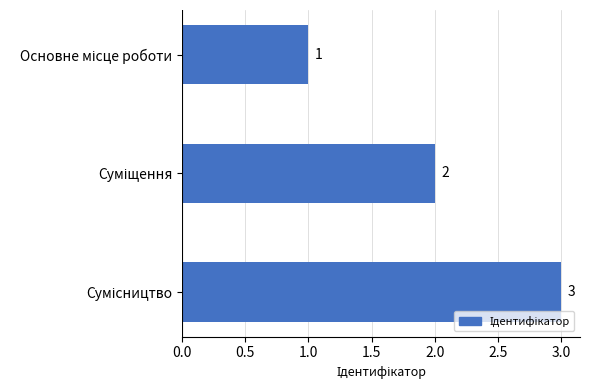

What is the greatest value displayed?

3